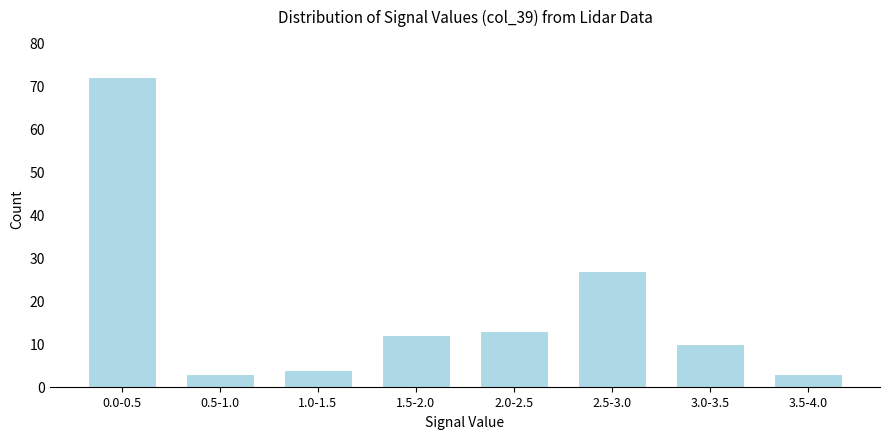

Reading right to left, transcribe all the data shown in this chart.

3.5-4.0=3	3.0-3.5=10	2.5-3.0=27	2.0-2.5=13	1.5-2.0=12	1.0-1.5=4	0.5-1.0=3	0.0-0.5=72